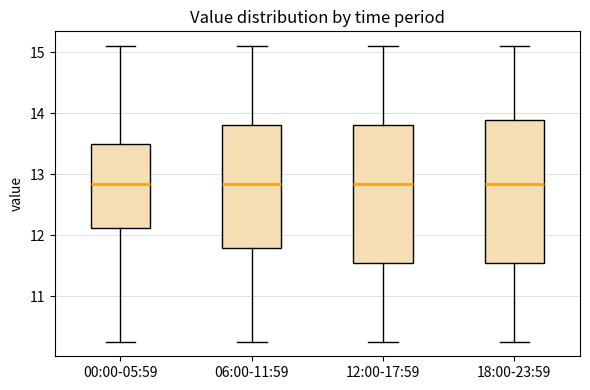

Where does the upper whisker of the box for 00:00-05:59 end on the y-axis? The values are not printed on the chart, so give them approximately, as read against the axis.

15.1